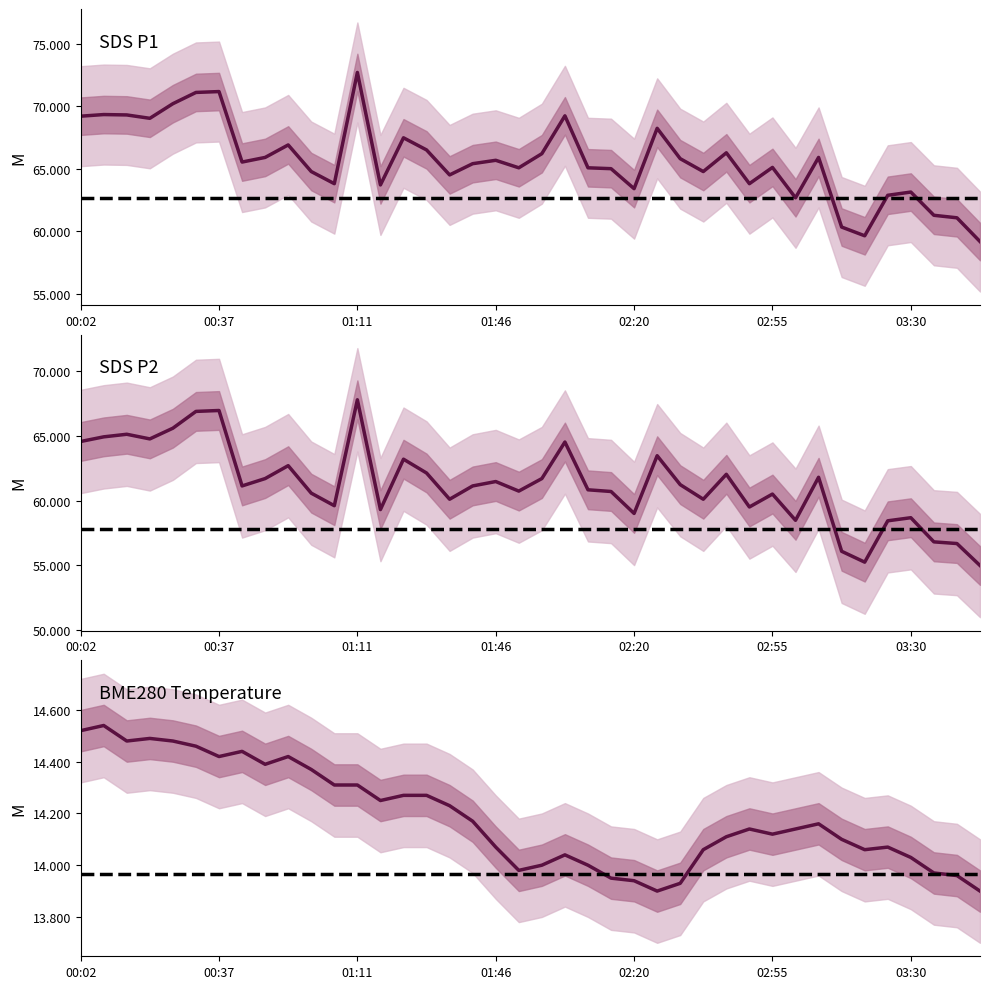

Reading left to right, extract all data points from this chart.

SDS_P1: 69.2	69.3	69.3	69.0	70.2	71.1	71.2	65.5	65.9	66.9	64.8	63.8	72.7	63.7	67.5	66.5	64.5	65.4	65.7	65.1	66.2	69.2	65.1	65.0	63.4	68.2	65.8	64.8	66.3	63.8	65.1	62.7	65.9	60.3	59.6	62.9	63.1	61.3	61.1	59.2
SDS_P2: 64.6	64.9	65.1	64.8	65.6	66.9	67.0	61.1	61.7	62.7	60.6	59.6	67.8	59.3	63.2	62.1	60.1	61.1	61.5	60.7	61.7	64.5	60.8	60.7	59.0	63.5	61.2	60.1	62.0	59.5	60.5	58.5	61.8	56.1	55.2	58.4	58.7	56.8	56.7	55.0
BME280_temperature: 14.5	14.5	14.5	14.5	14.5	14.5	14.4	14.4	14.4	14.4	14.4	14.3	14.3	14.2	14.3	14.3	14.2	14.2	14.1	14.0	14.0	14.0	14.0	13.9	13.9	13.9	13.9	14.1	14.1	14.1	14.1	14.1	14.2	14.1	14.1	14.1	14.0	14.0	14.0	13.9